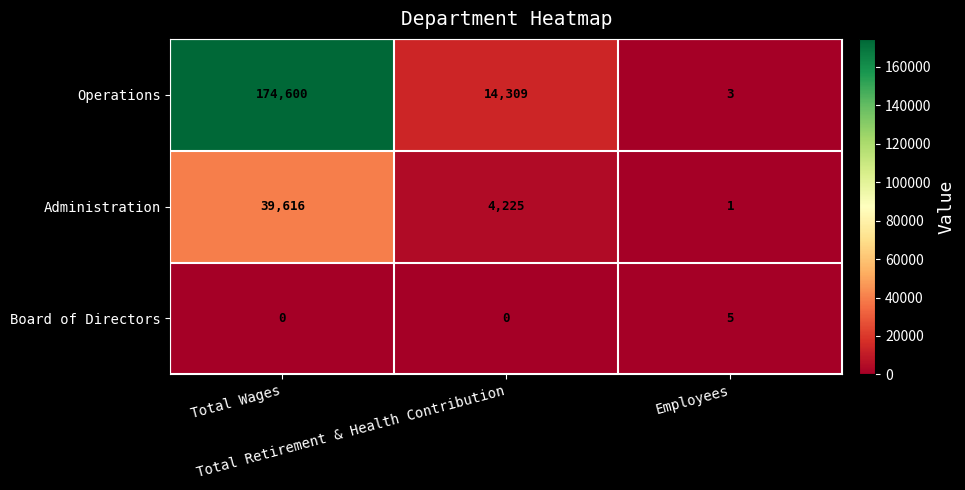

Which series has the largest range (max minus min)?

Operations